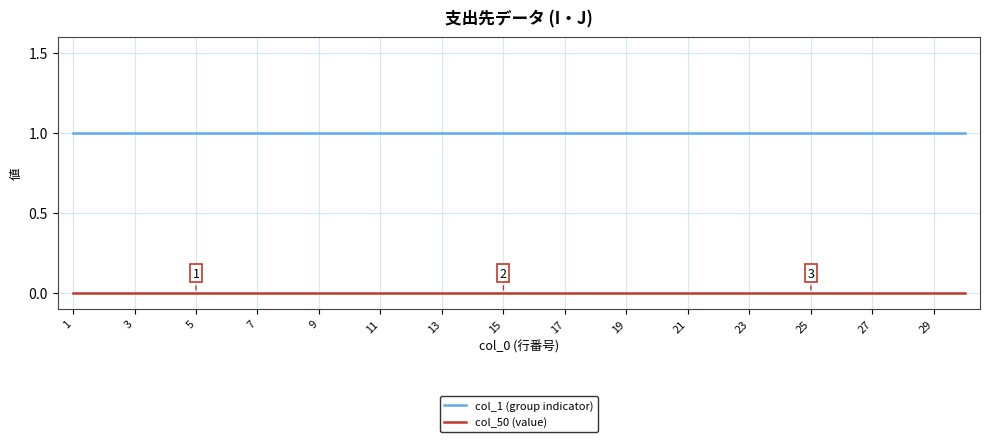

Reading left to right, what are all the values shown in this chart?

col_1 (group indicator): 1	1	1	1	1	1	1	1	1	1	1	1	1	1	1	1	1	1	1	1	1	1	1	1	1	1	1	1	1	1
col_50 (value): 0	0	0	0	0	0	0	0	0	0	0	0	0	0	0	0	0	0	0	0	0	0	0	0	0	0	0	0	0	0